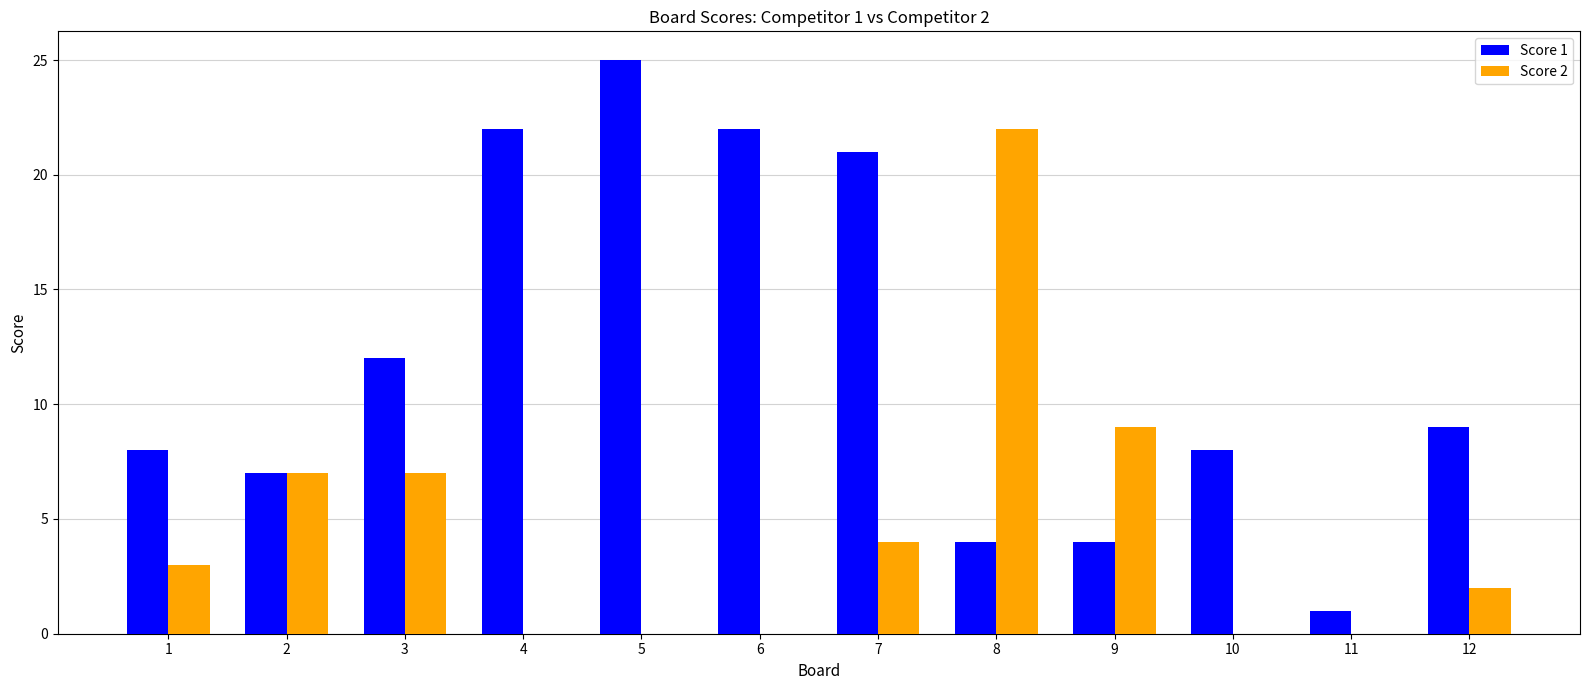

Between 5 and 6, which series saw the biggest shift?

Score 1